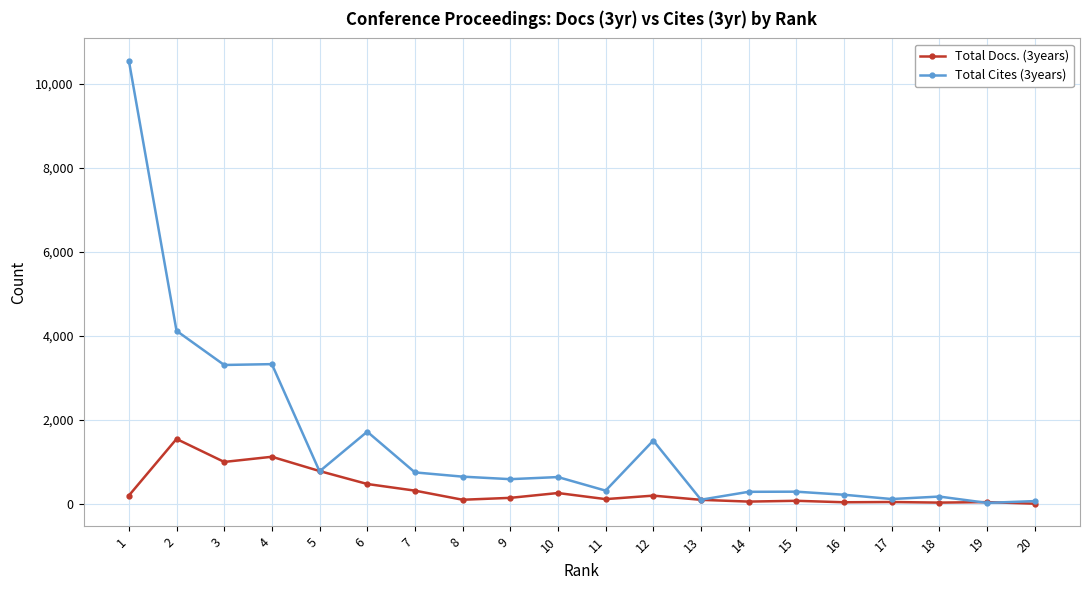

What is the difference between the second highest and minimum values in the Total Cites (3years) series?

4096